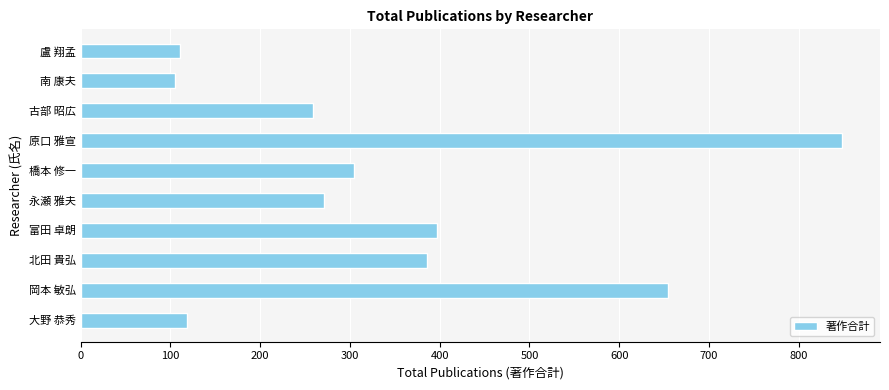

Reading bottom to top, what are all the values shown in this chart?

大野 恭秀=118	岡本 敏弘=654	北田 貴弘=386	富田 卓朗=397	永瀬 雅夫=271	橋本 修一=305	原口 雅宣=848	古部 昭広=259	南 康夫=105	盧 翔孟=111